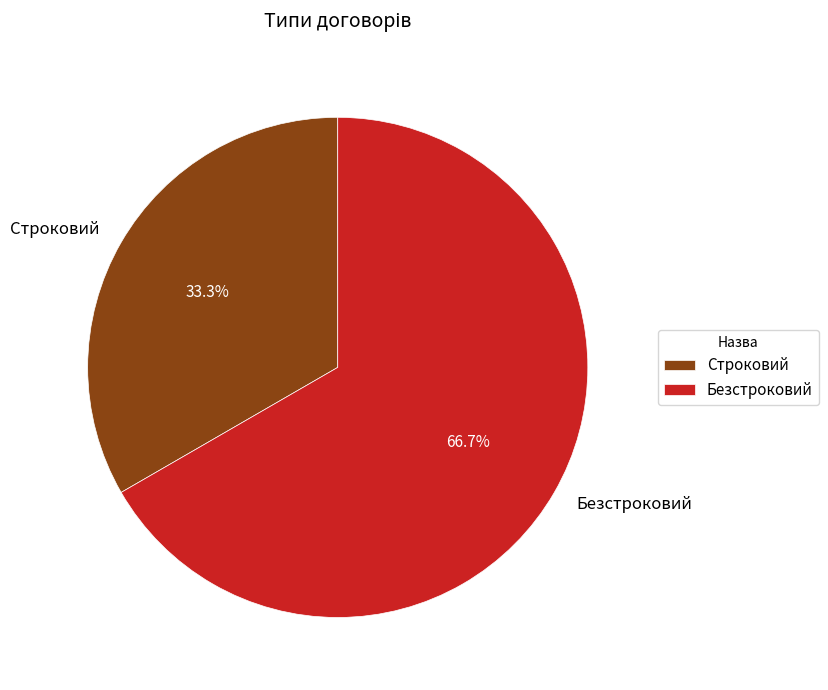

Combined, do Строковий and Безстроковий account for over 50%?

Yes